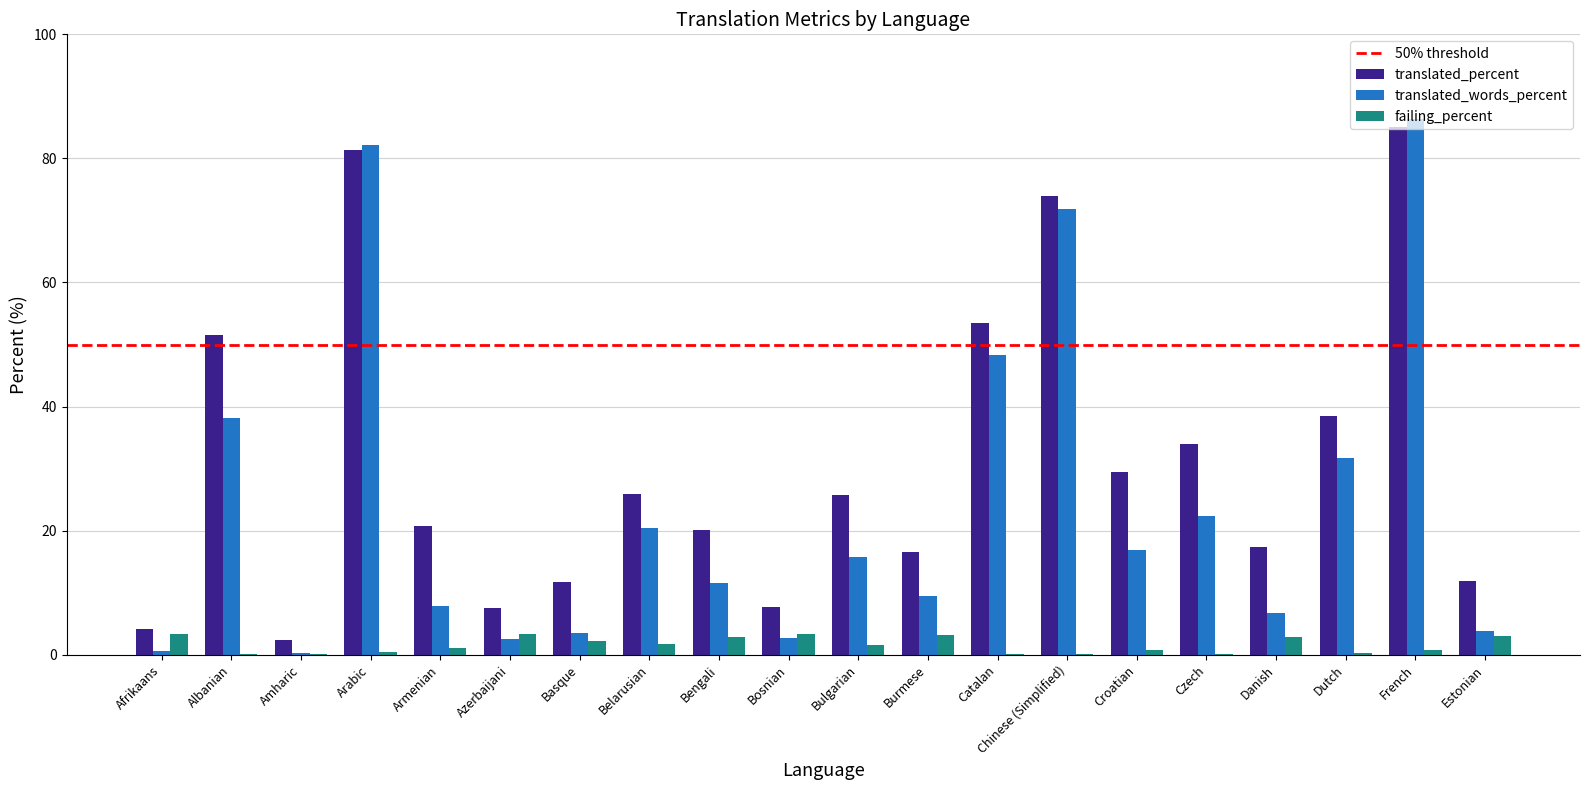

Which series has the largest total across all categories?

translated_percent